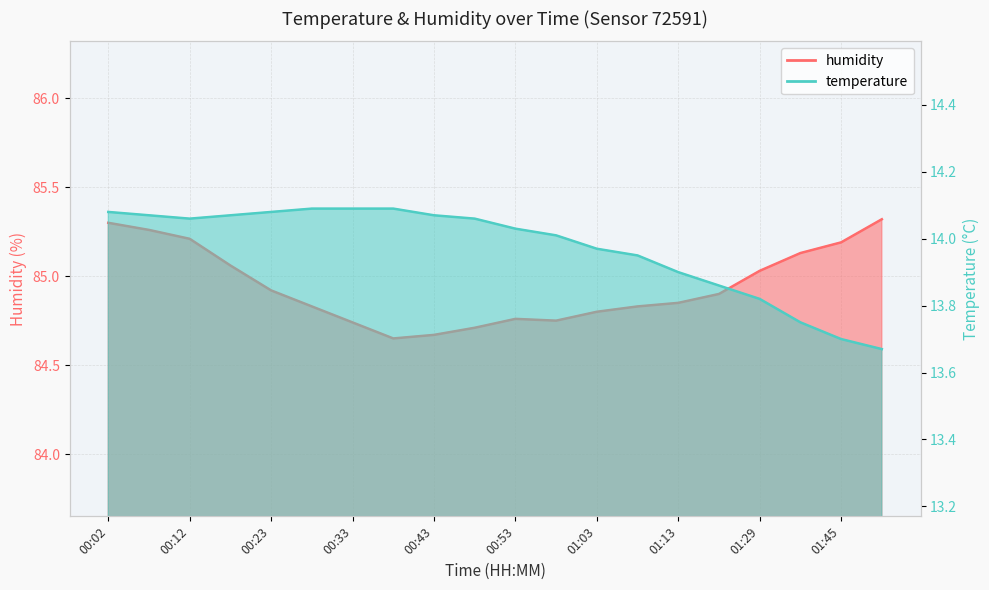

At which category does humidity reach its first local valley?

00:38